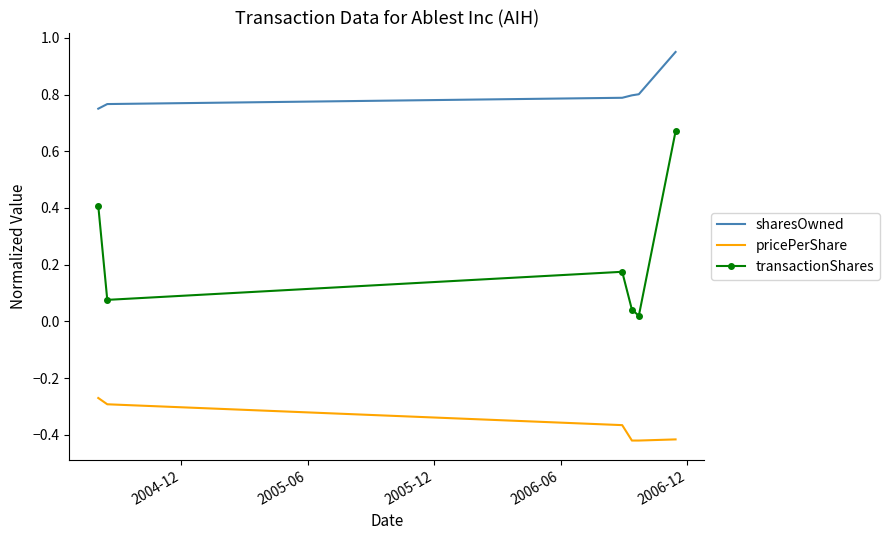

Which series has the widest spread of values?

transactionShares